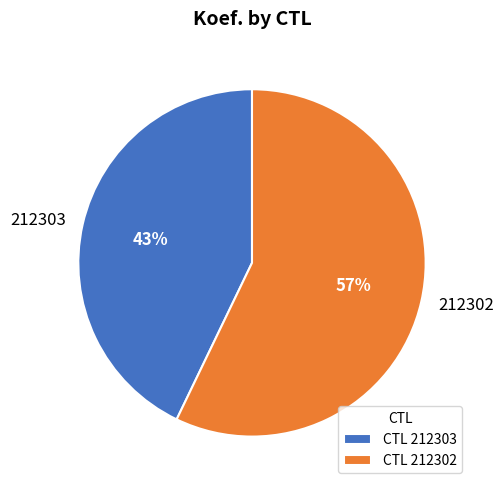

Do 212302 and 212303 together represent more than half of the pie?

Yes